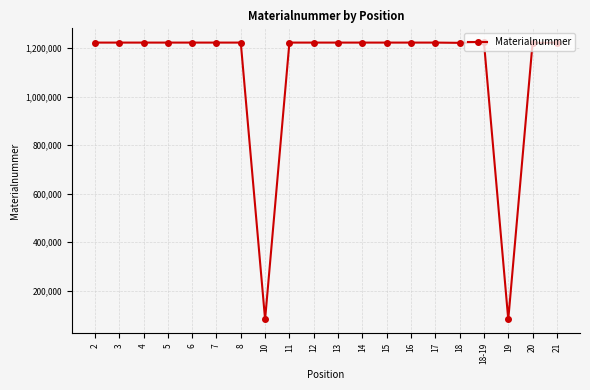

Approximately how many times larger is the value at 4 compared to 19?

15.1